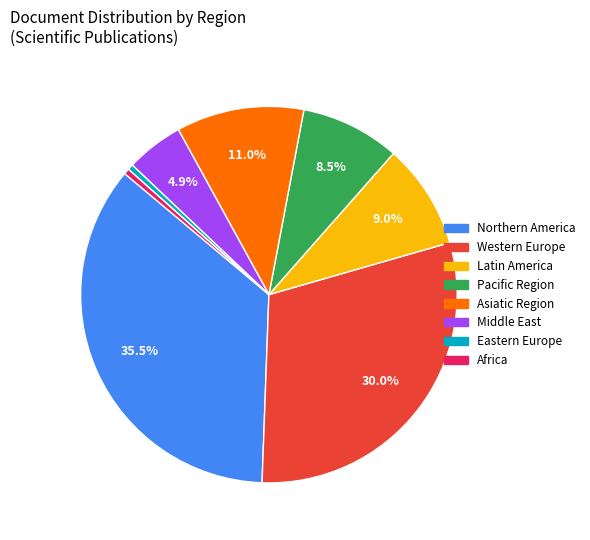

Does any single category account for the majority?

No